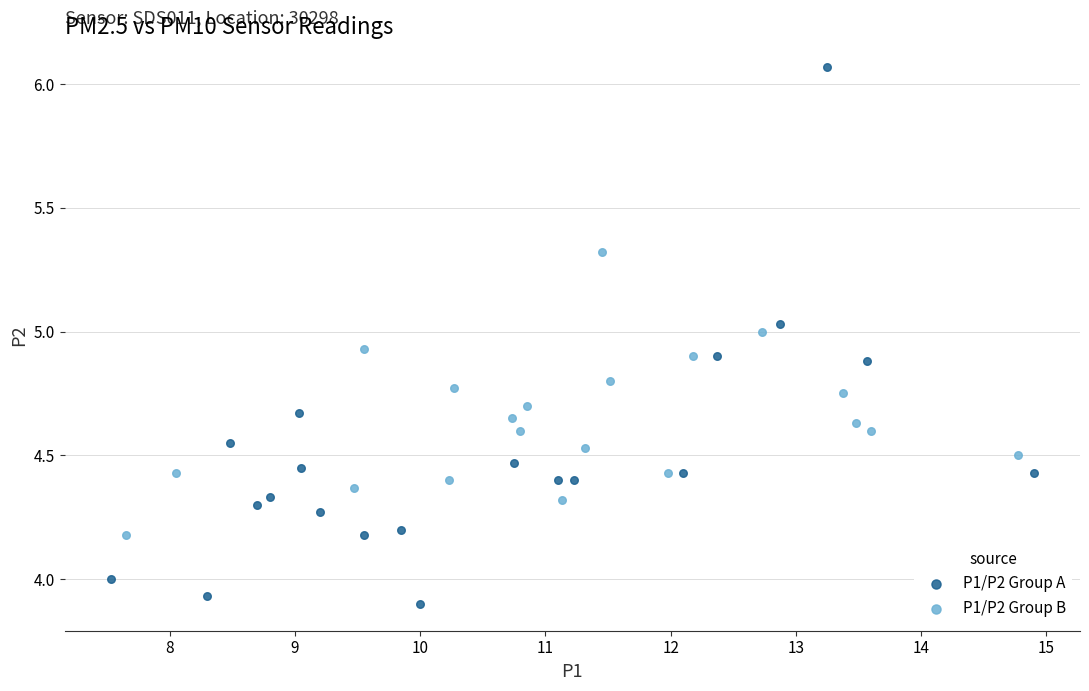

Which series contains the lowest Y value?

P1/P2 Group A